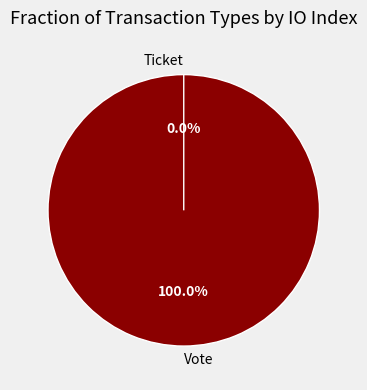

To the nearest percent, what is the combined percentage of Vote and Ticket?

100%